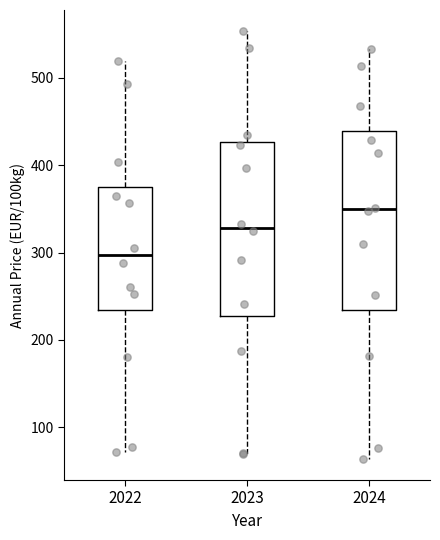

Which box's median line is the highest?

2024